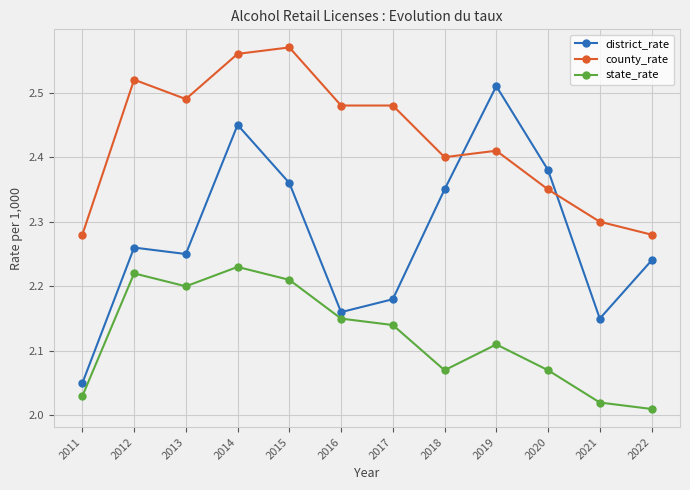

The value of district_rate at 2013 is 2.2. True or false?

True